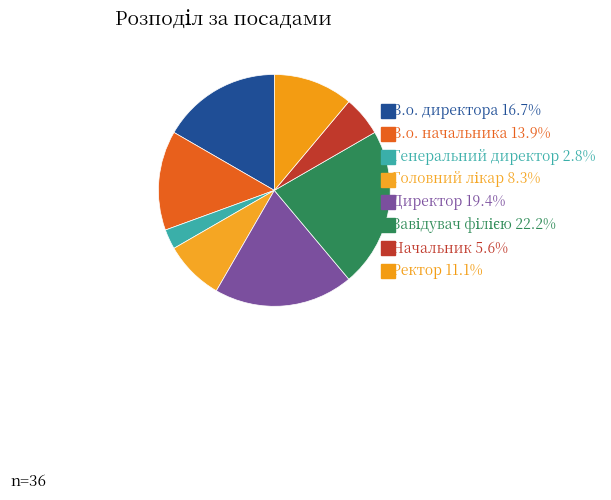

What percentage is NOT represented by В.о. начальника?

86.1%